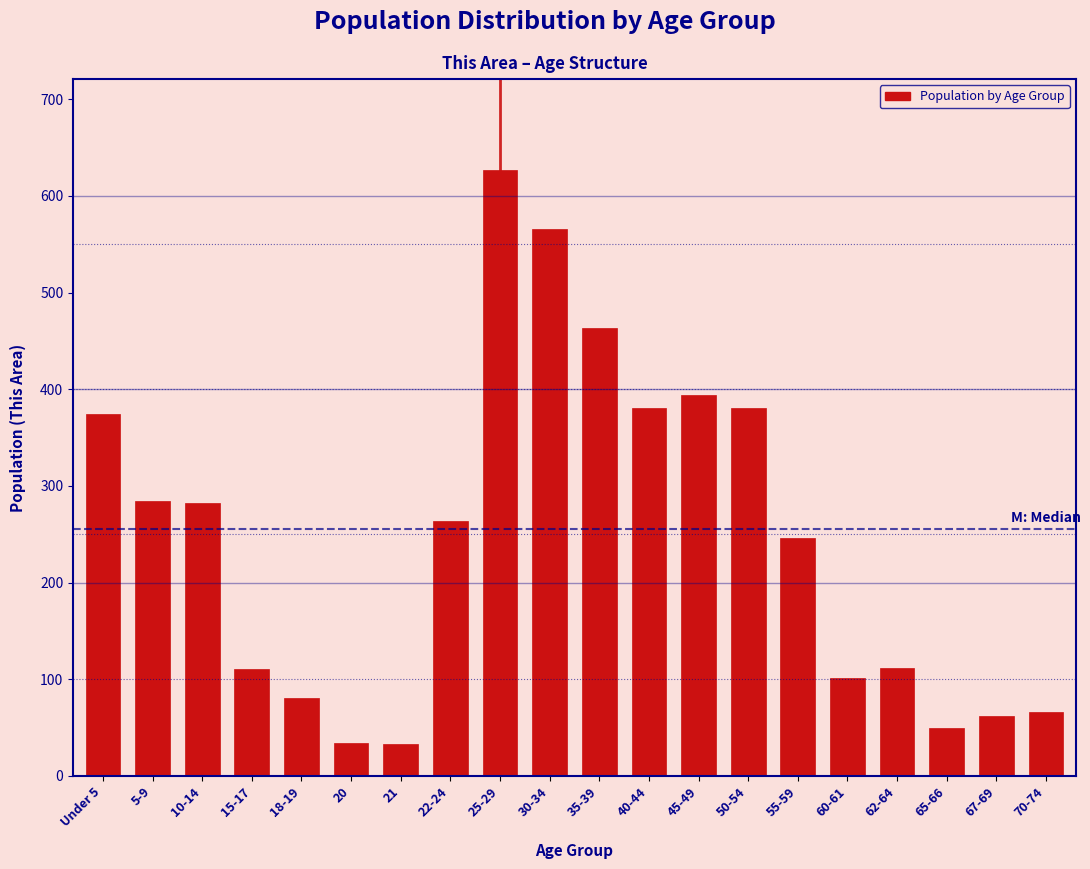

What is the difference between the second highest and minimum values?

533